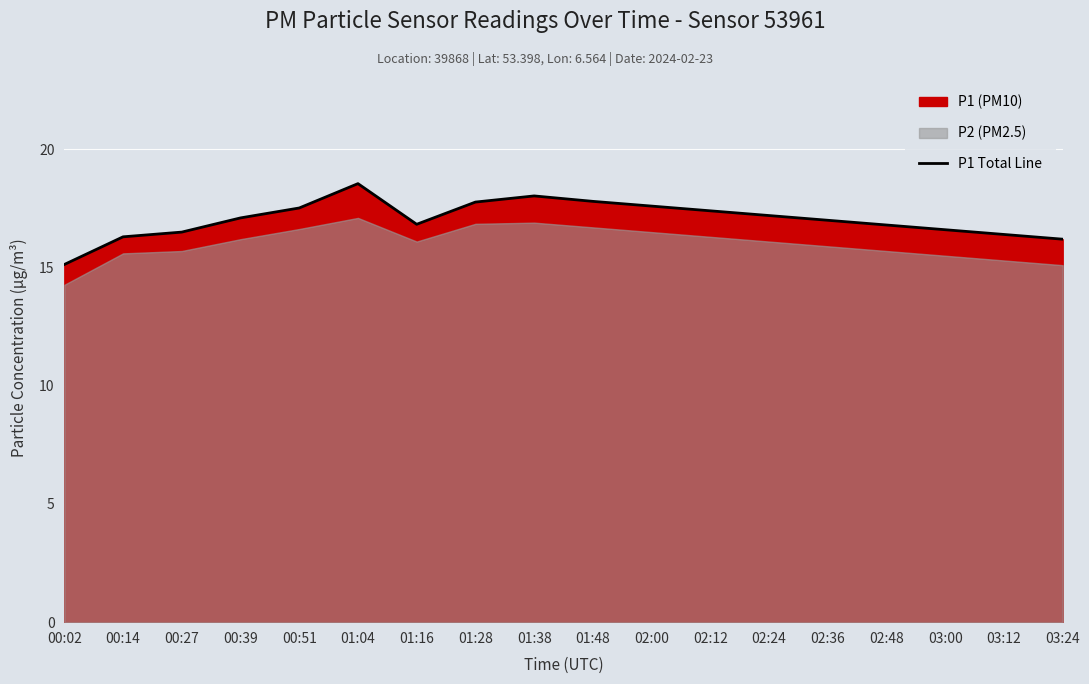

What is the label of the 3rd point from the right?

03:00